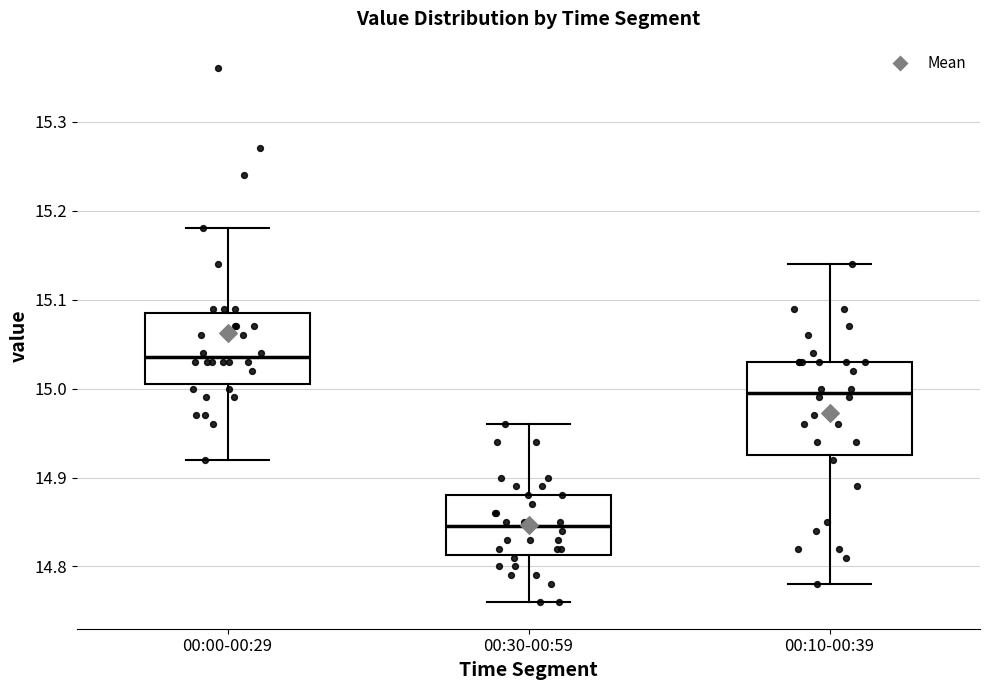

Comparing the boxes themselves (not the whiskers), which one is the tallest?

00:10-00:39